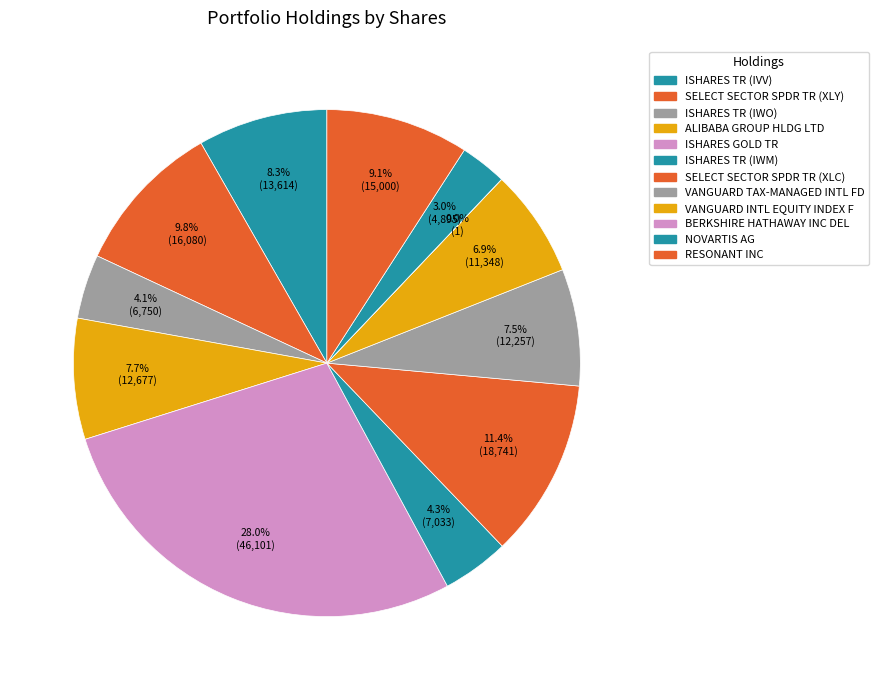

What is the smallest slice in the pie chart?

BERKSHIRE HATHAWAY INC DEL